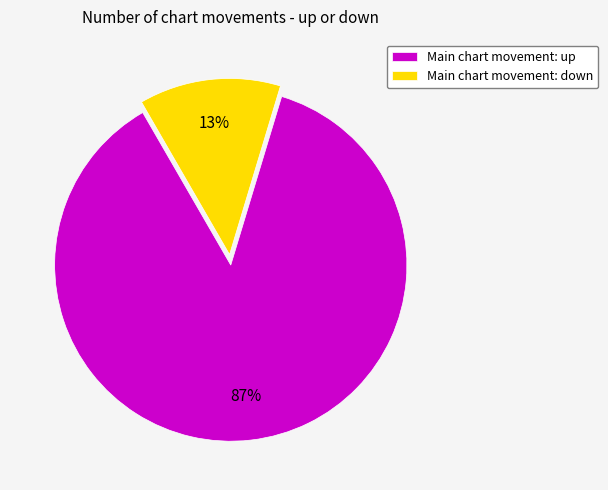

To the nearest percent, what is the average slice percentage?

50%